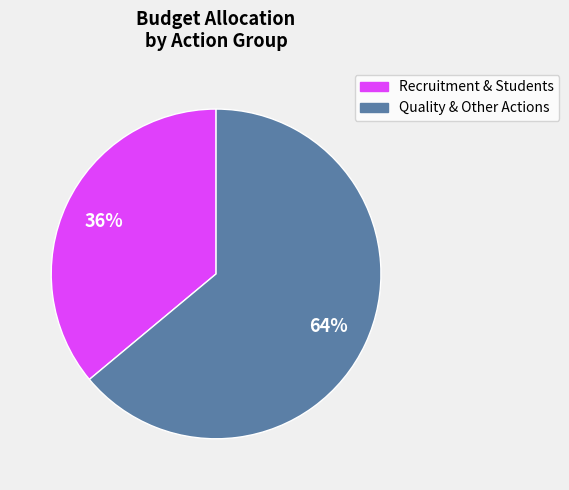

Is there a majority slice in this chart?

Yes